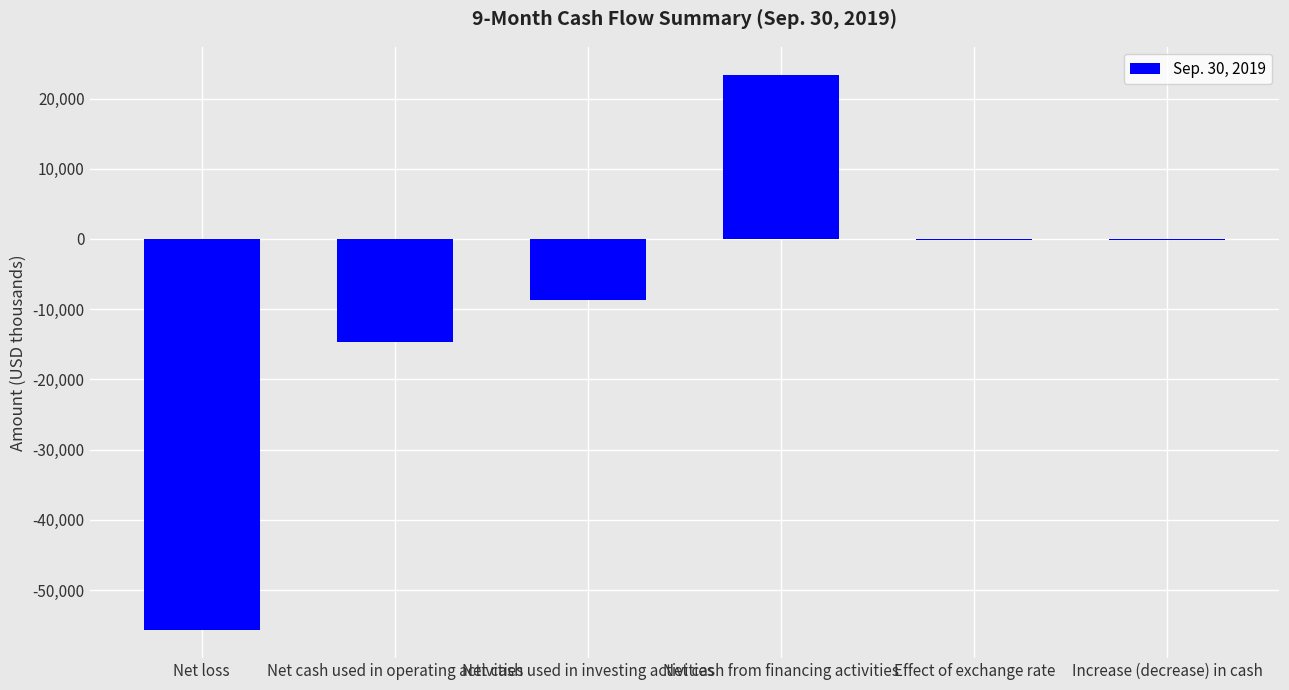

Between Effect of exchange rate and Net cash used in operating activities, which is larger?

Effect of exchange rate